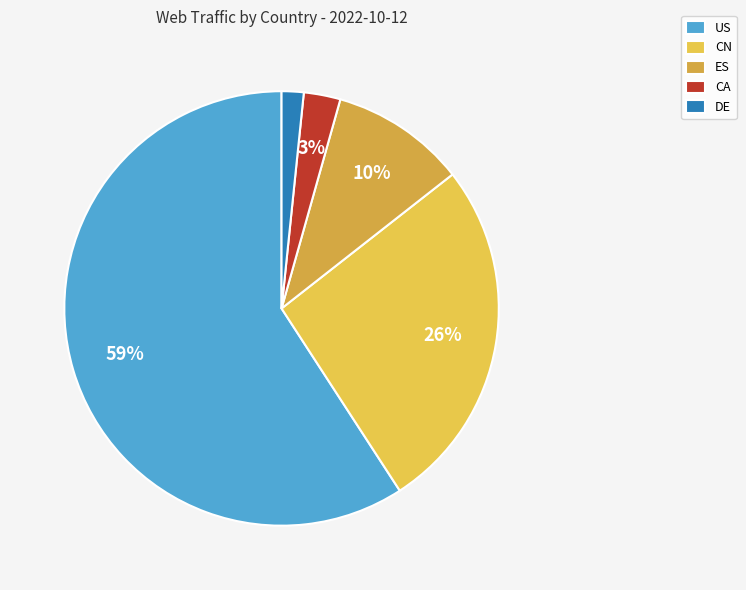

To the nearest percent, what is the combined percentage of CA and US?

62%